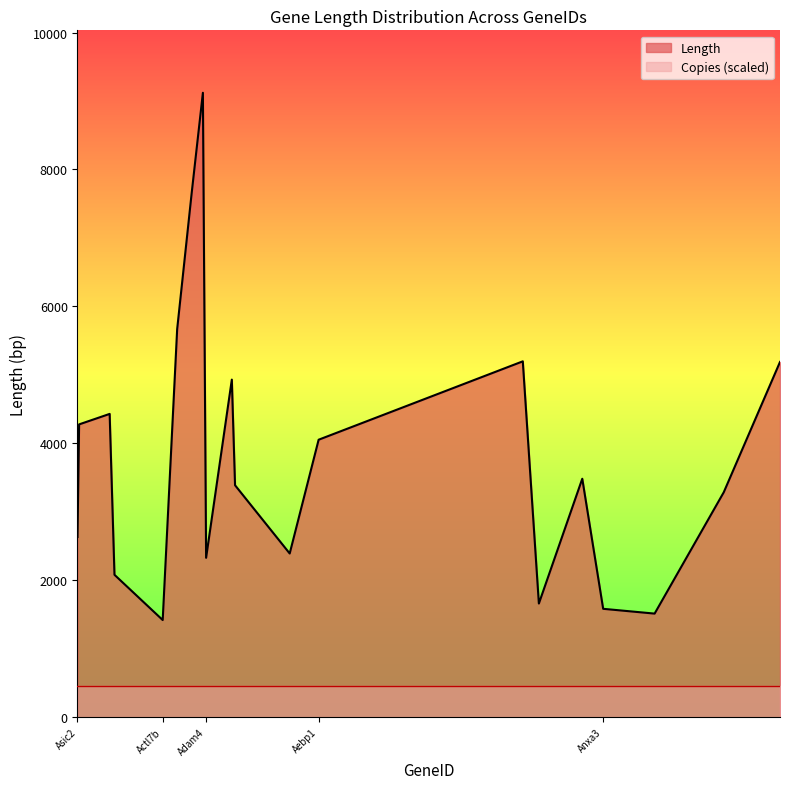

Is it true that the value at Asic2 is 1815?

False